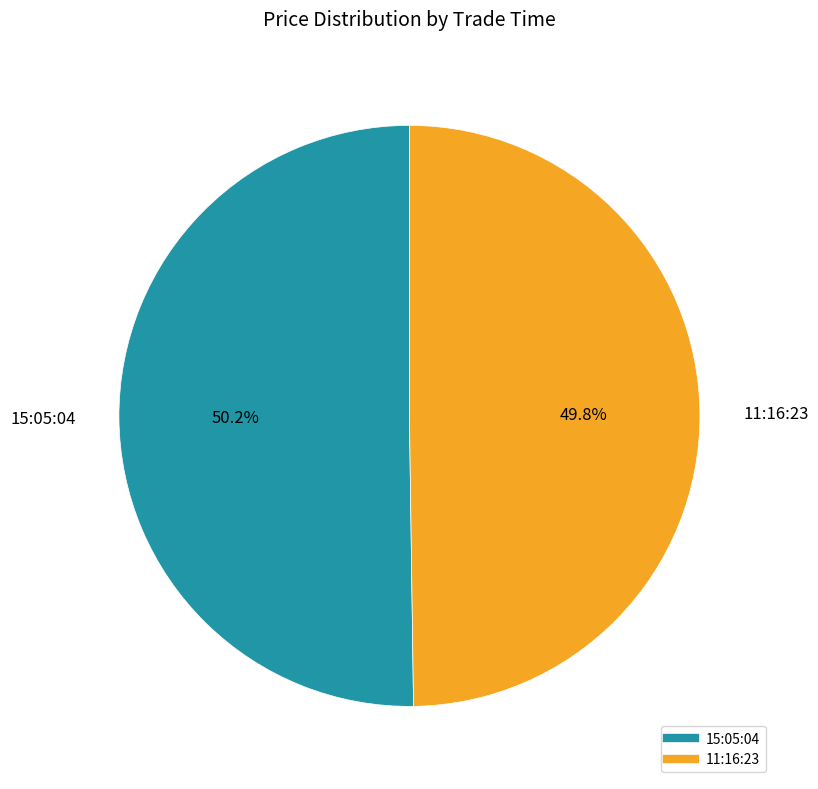

What is the ratio of the value at 11:16:23 to the value at 15:05:04?

1.0